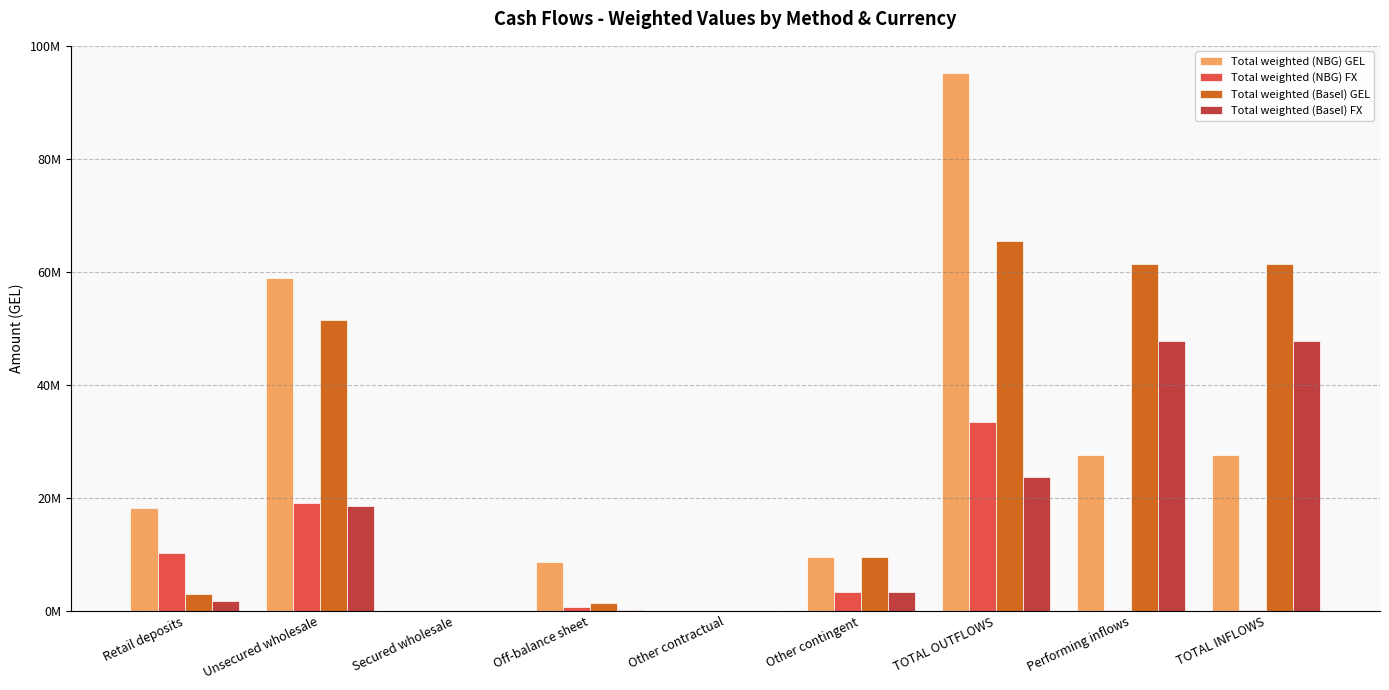

Which series has the largest range (max minus min)?

Total weighted (NBG) GEL